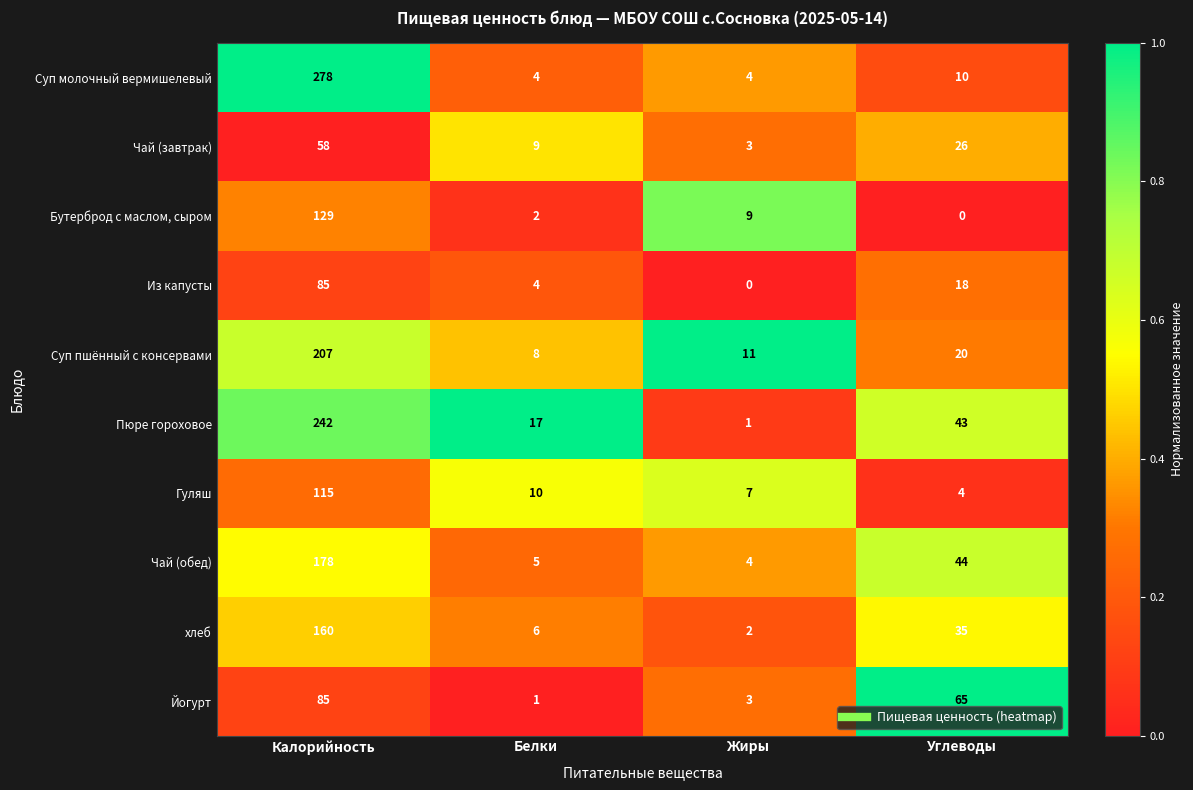

What is the highest value of the Суп пшённый с консервами series?

207